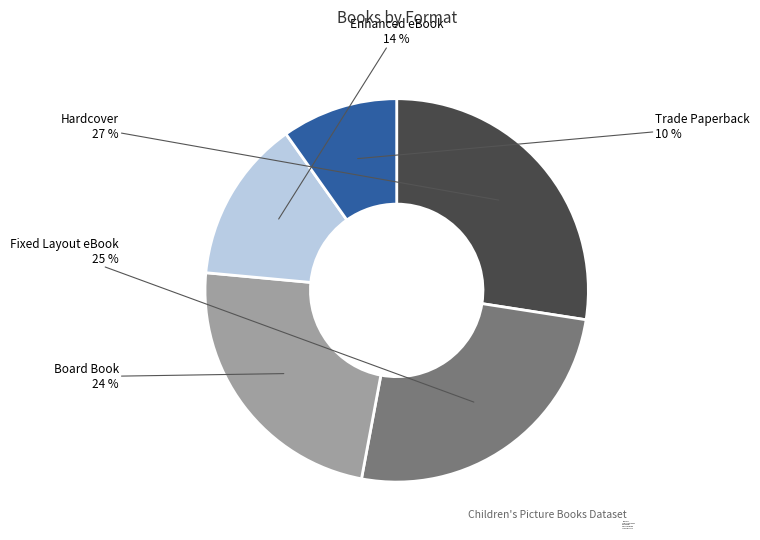

Which has a higher value, Hardcover or Board Book?

Hardcover